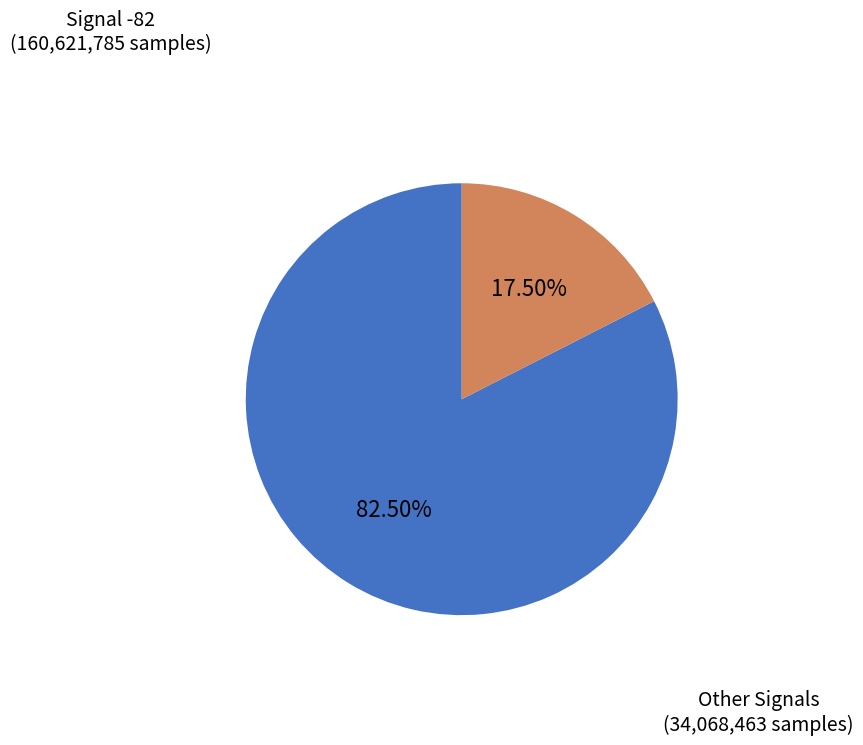

Is there any slice that represents more than half of the pie?

Yes